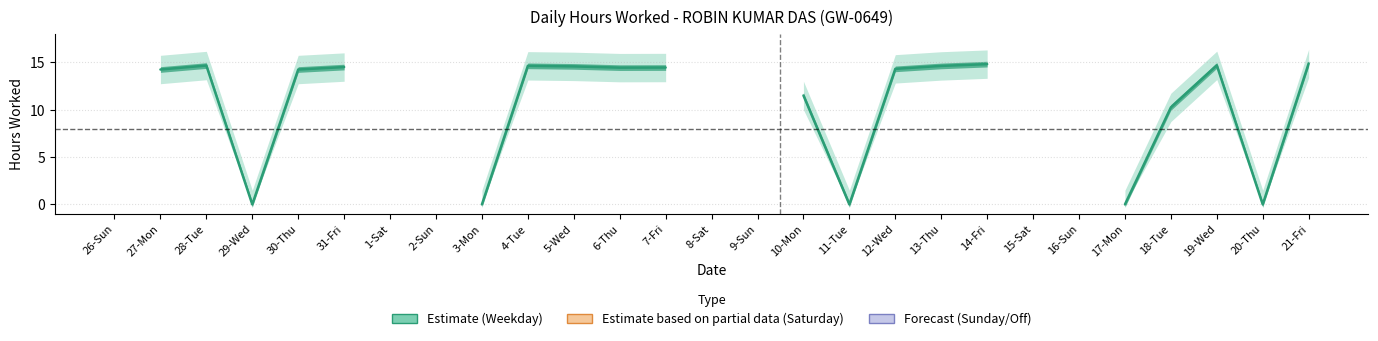

What is the difference between the highest and lowest values at 12-Wed?

14.3